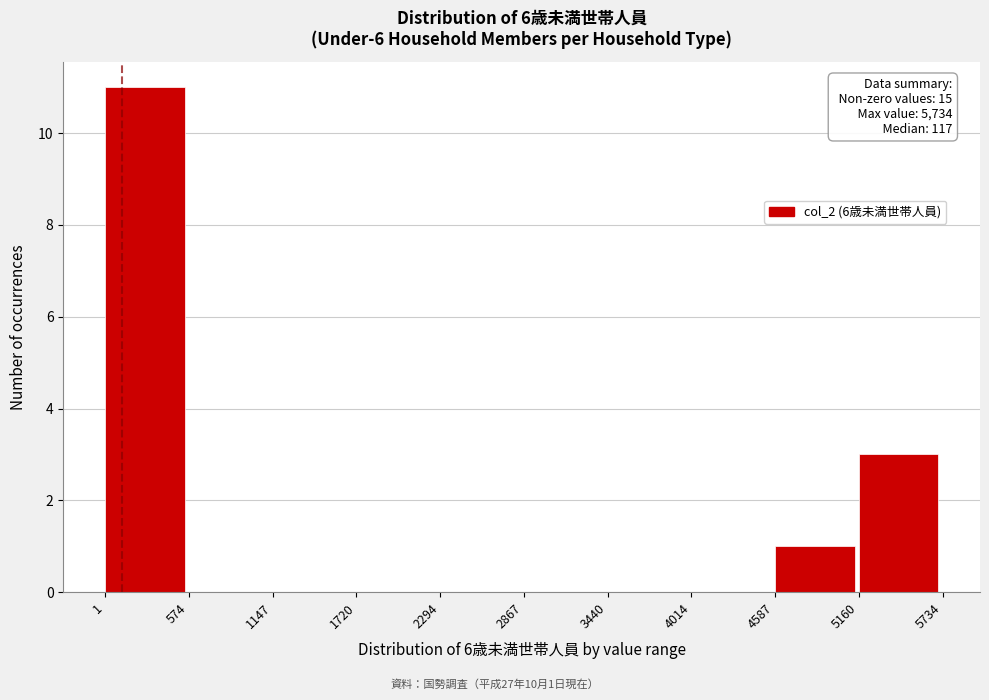

Which range on the x-axis has the tallest bar?

1 to 574